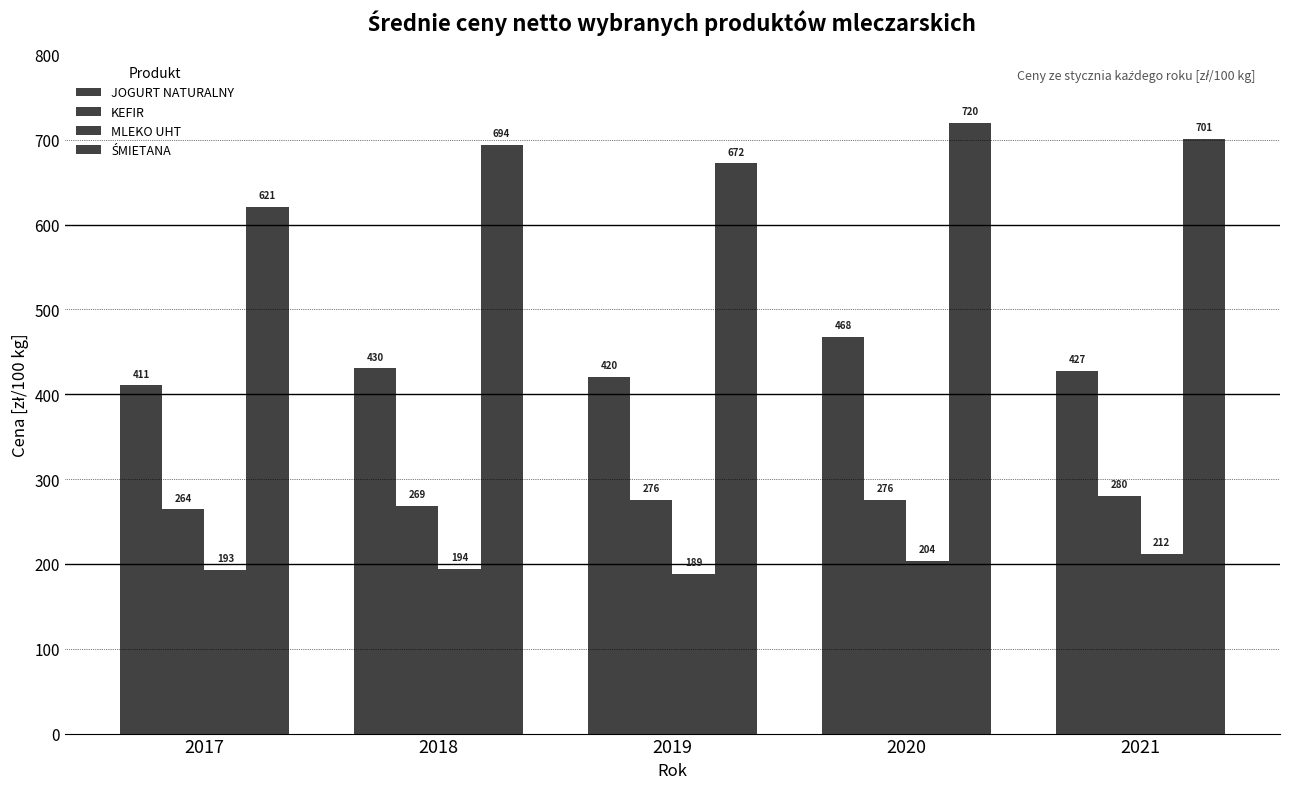

What is the highest value of the JOGURT NATURALNY series?

467.8